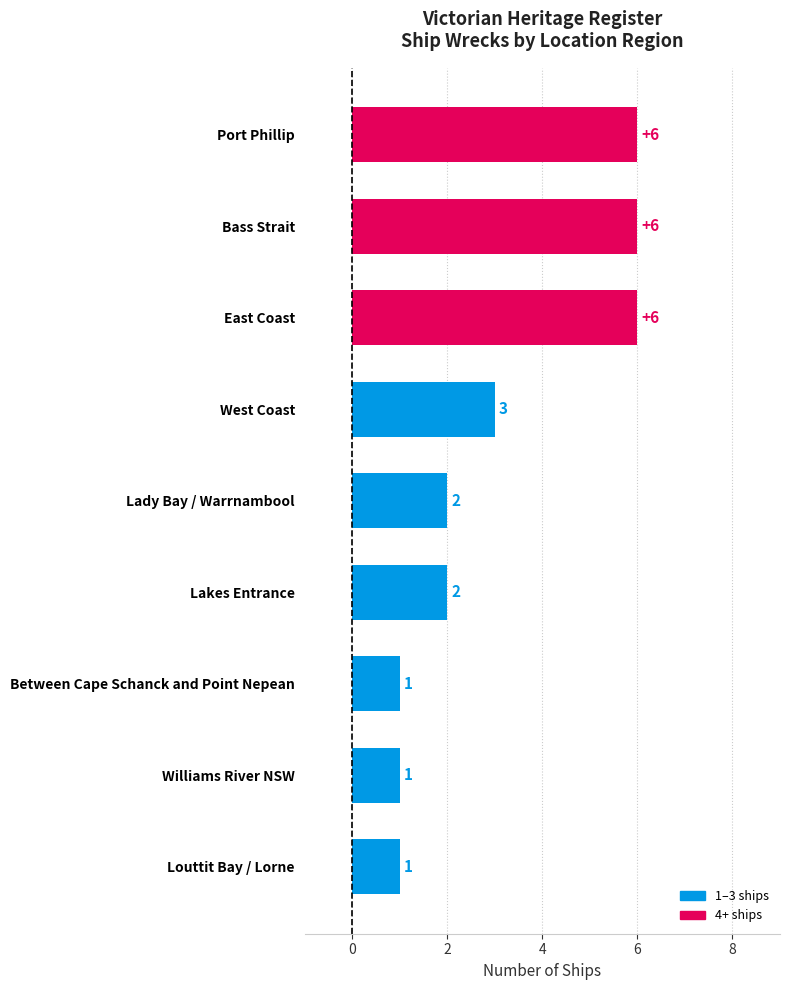

What is the maximum value shown in the chart?

6